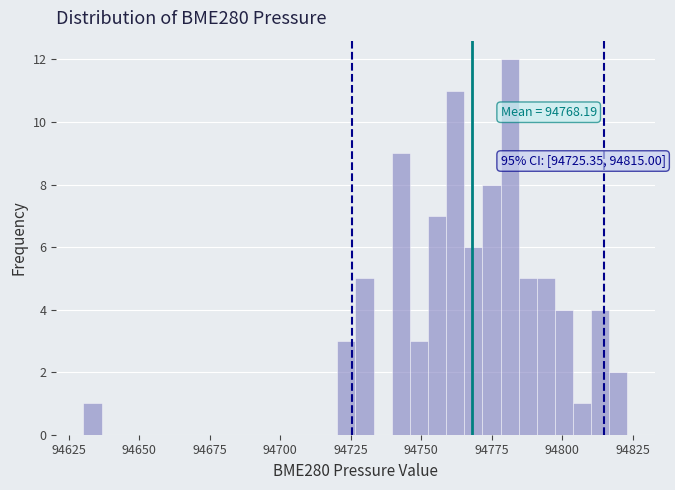

Read against the x-axis, roughly where is the centre of the tallest bar?

94780